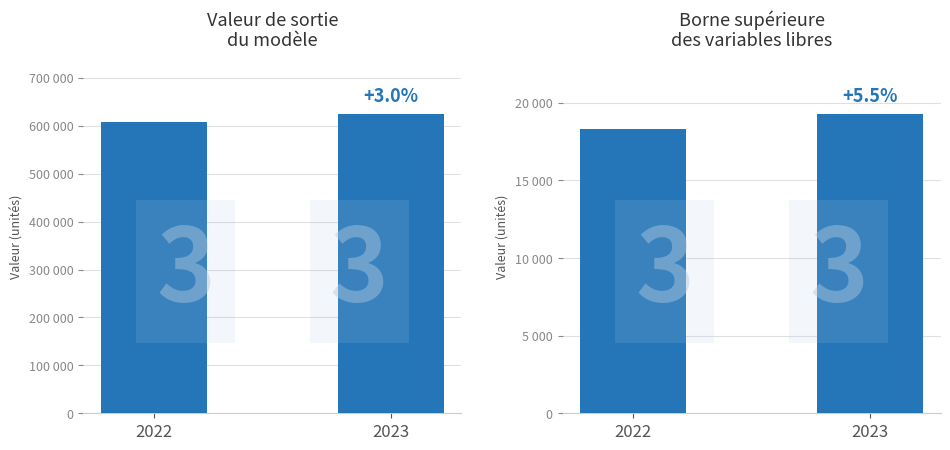

What is the approximate value of Borne supérieure des variables libres at 2023, to the nearest 50?

19300